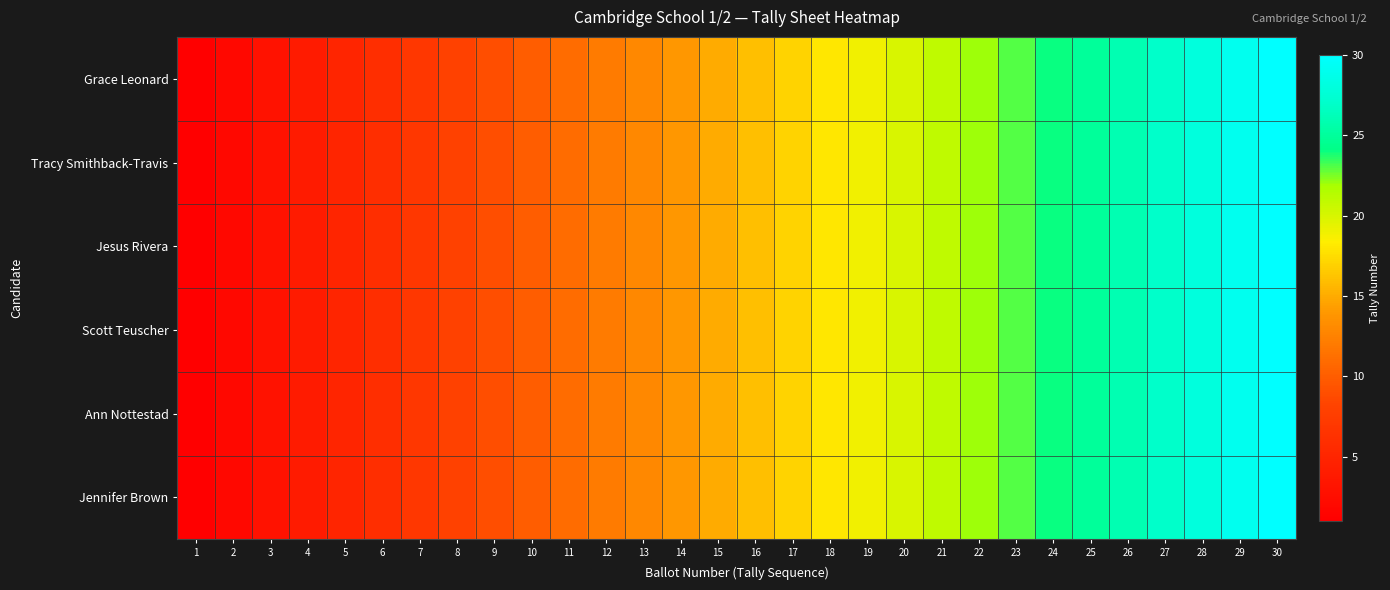

How many data points does each series have?

30